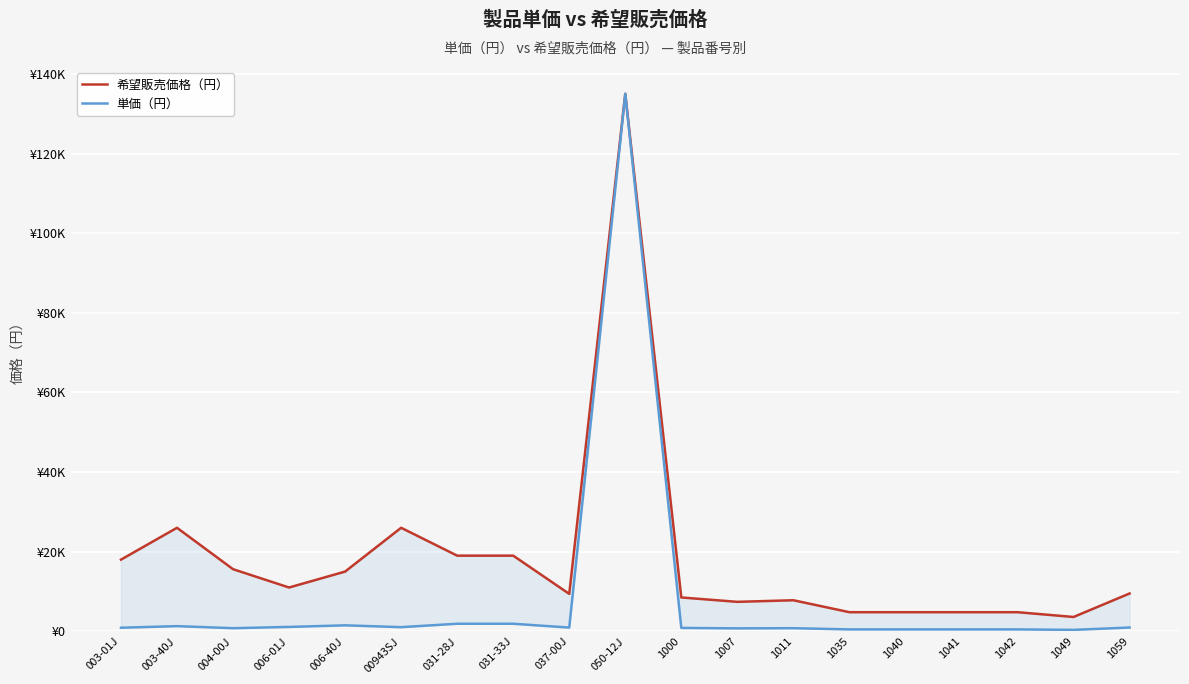

How many data points in 希望販売価格（円） are less than 9500?

9